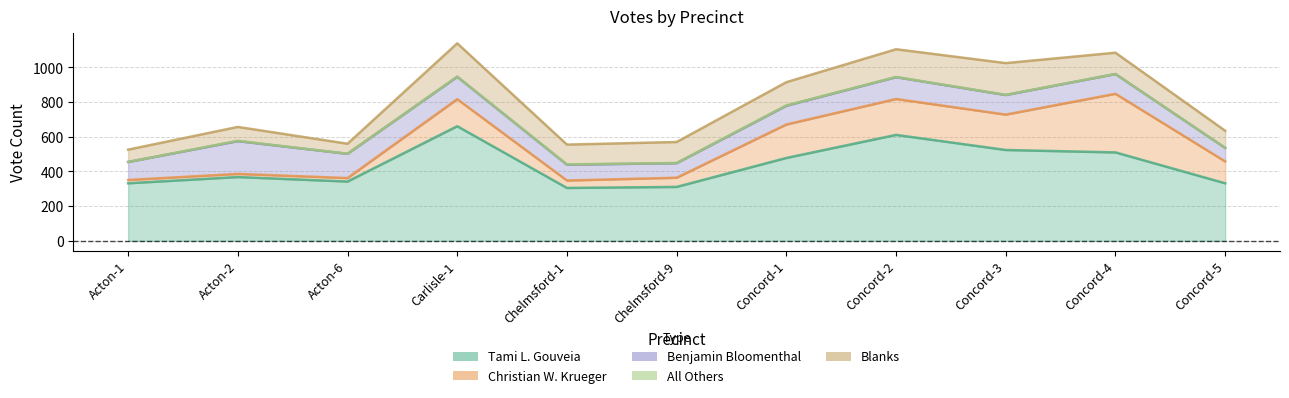

How many values in the Benjamin Bloomenthal series are below 113?

5